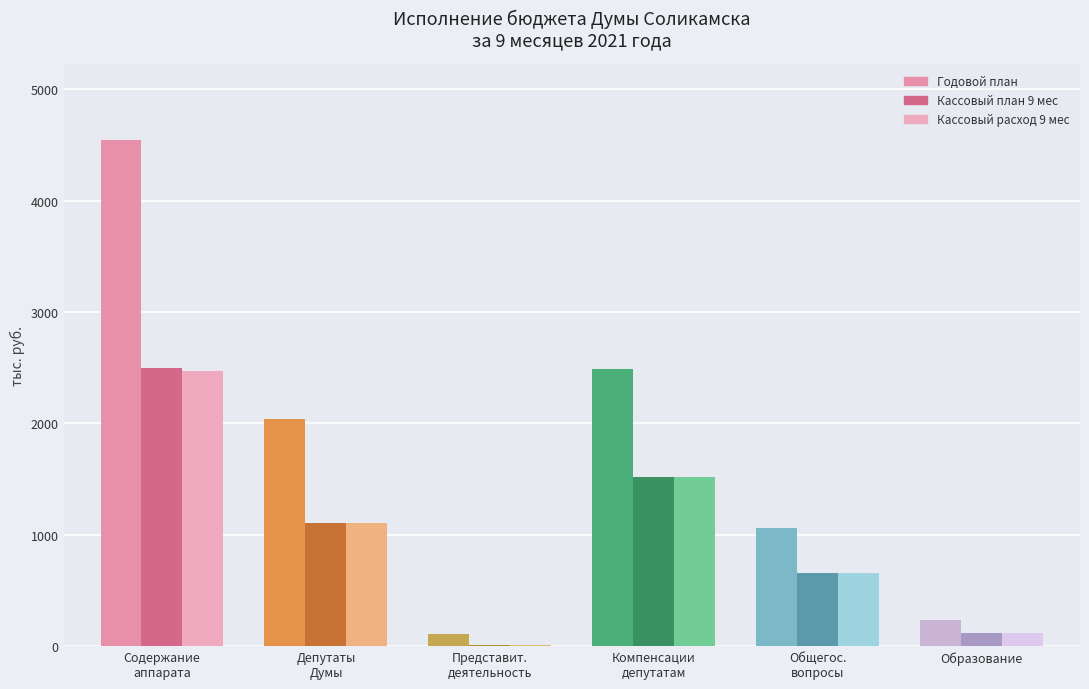

Which label corresponds to the smallest value in the chart?

Представит.
деятельность